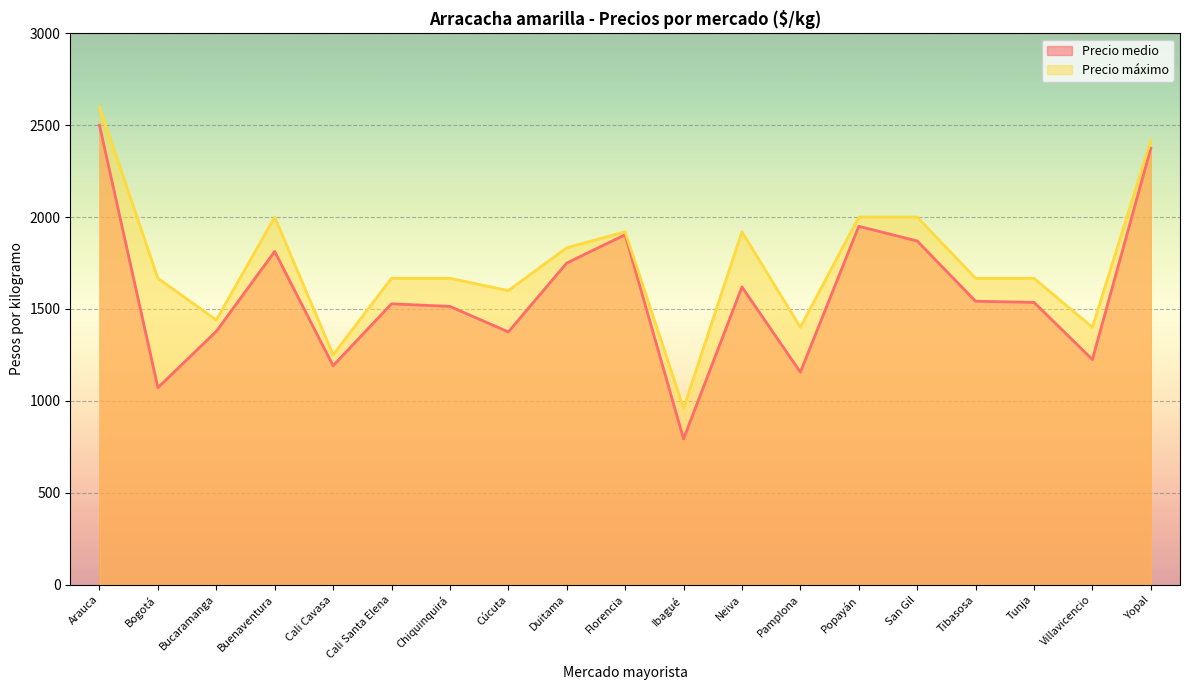

At which category is the sum across all series the highest?

Arauca